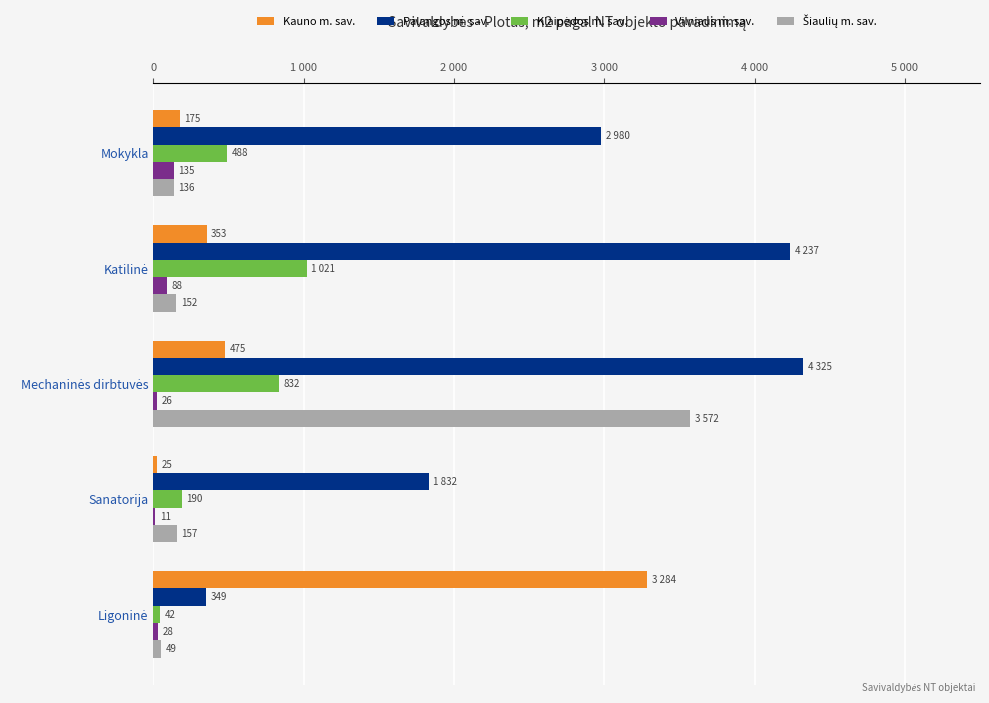

Reading left to right, transcribe all the data shown in this chart.

Kauno m. sav.: 174.7	352.9	475.5	24.5	3284.1
Palangos m. sav.: 2980.3	4236.6	4325.3	1831.9	348.7
Klaipėdos m. sav.: 488.4	1020.7	832.0	190.3	41.8
Vilniaus m. sav.: 134.8	88.0	25.7	11.0	28.0
Šiaulių m. sav.: 136.5	151.6	3572.4	156.9	49.4